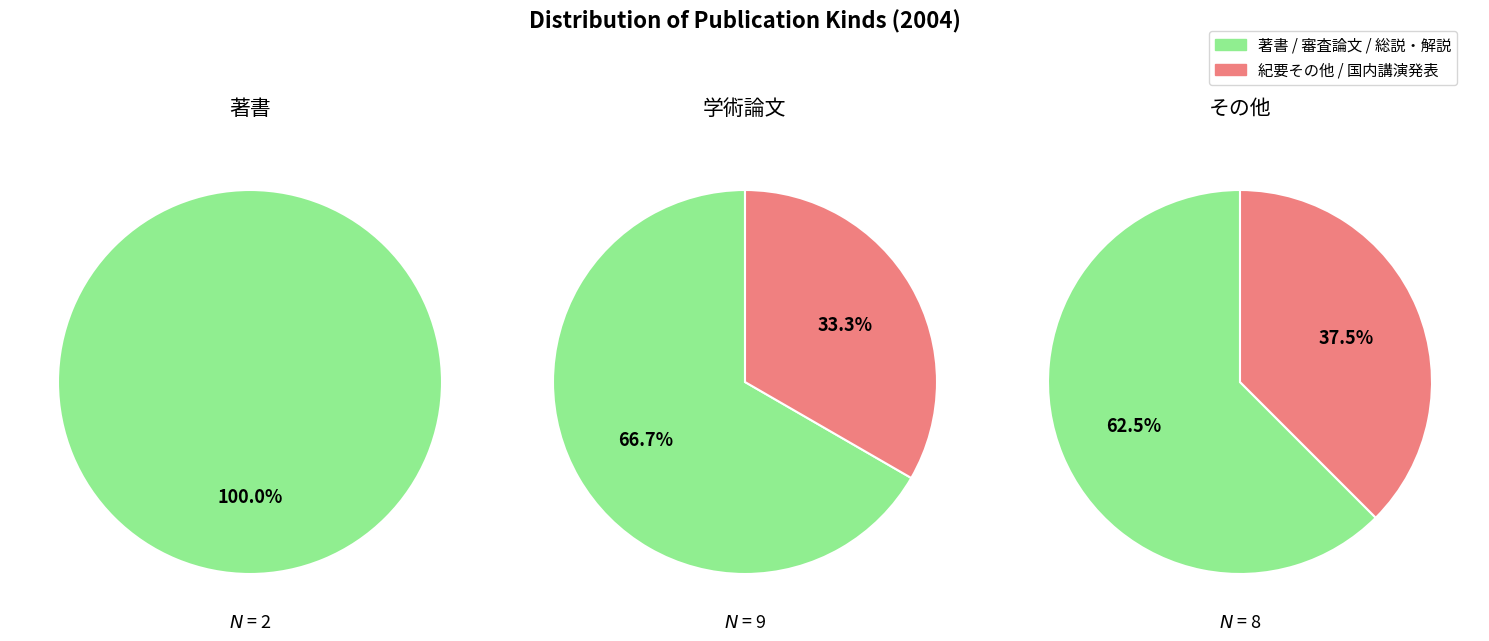

How many slices are in this pie chart?

5